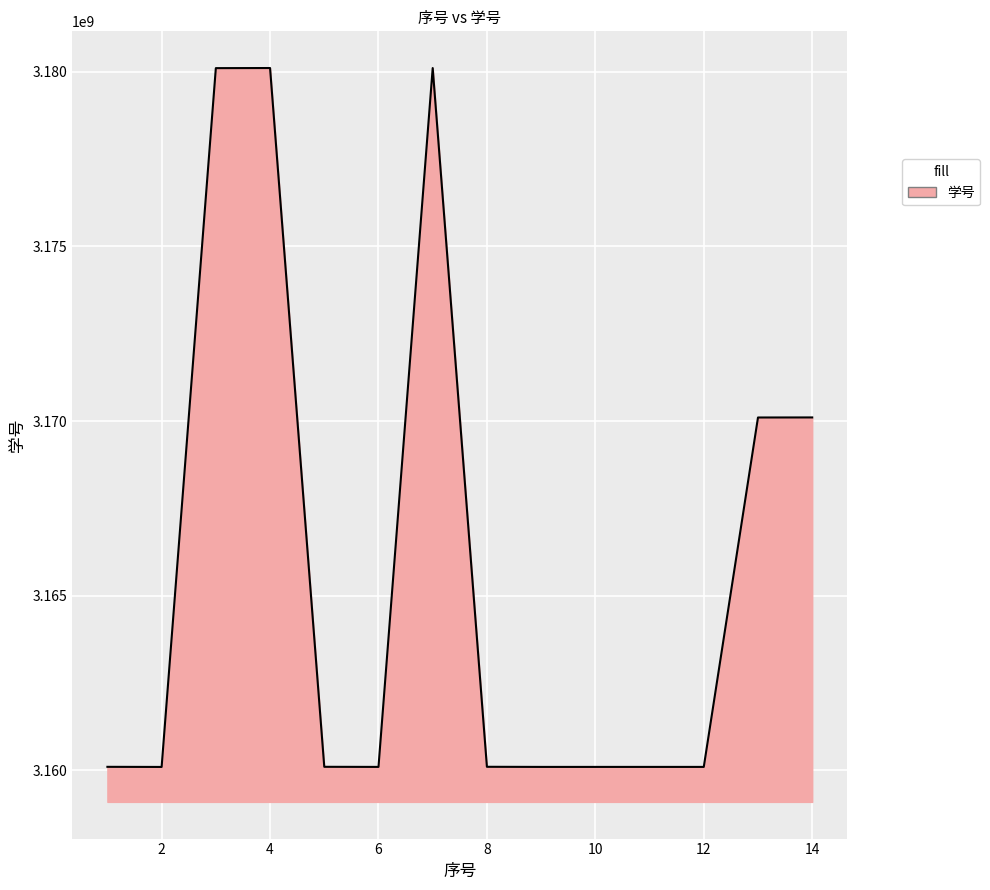

What is the greatest value displayed?

3180106136